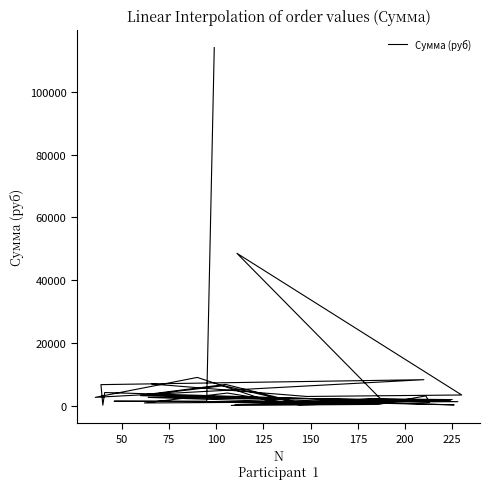

Is it true that the value at 150 is 263.6?

False